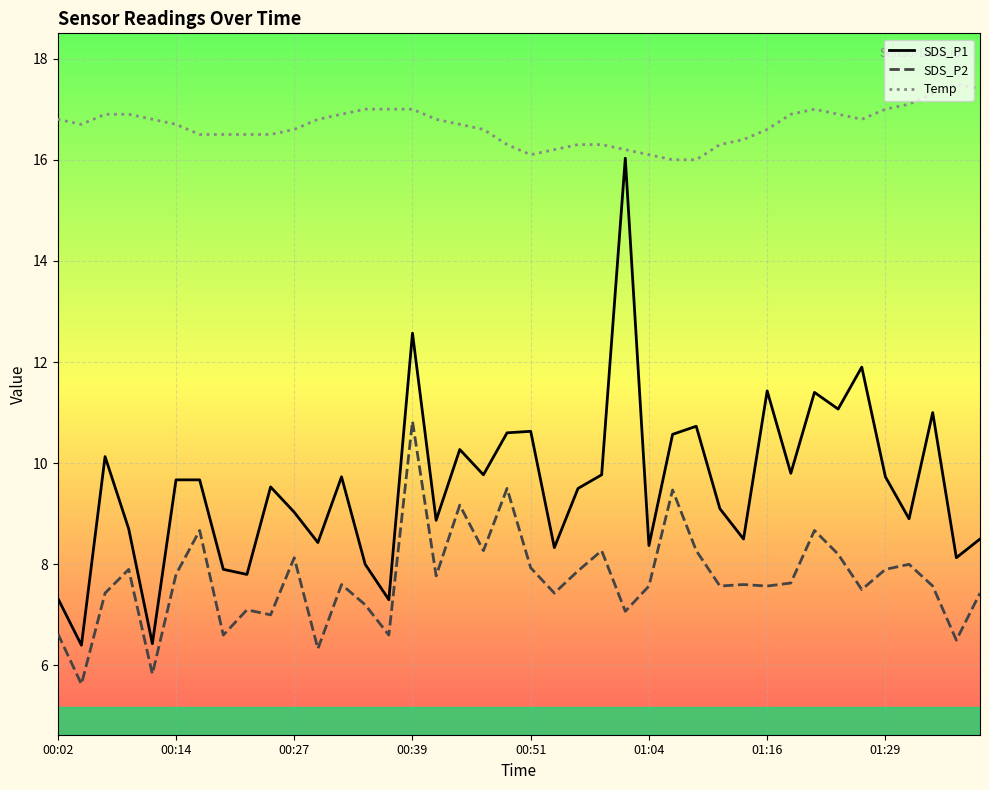

True or false: SDS_P2 and SDS_P1 cross at least once.

False